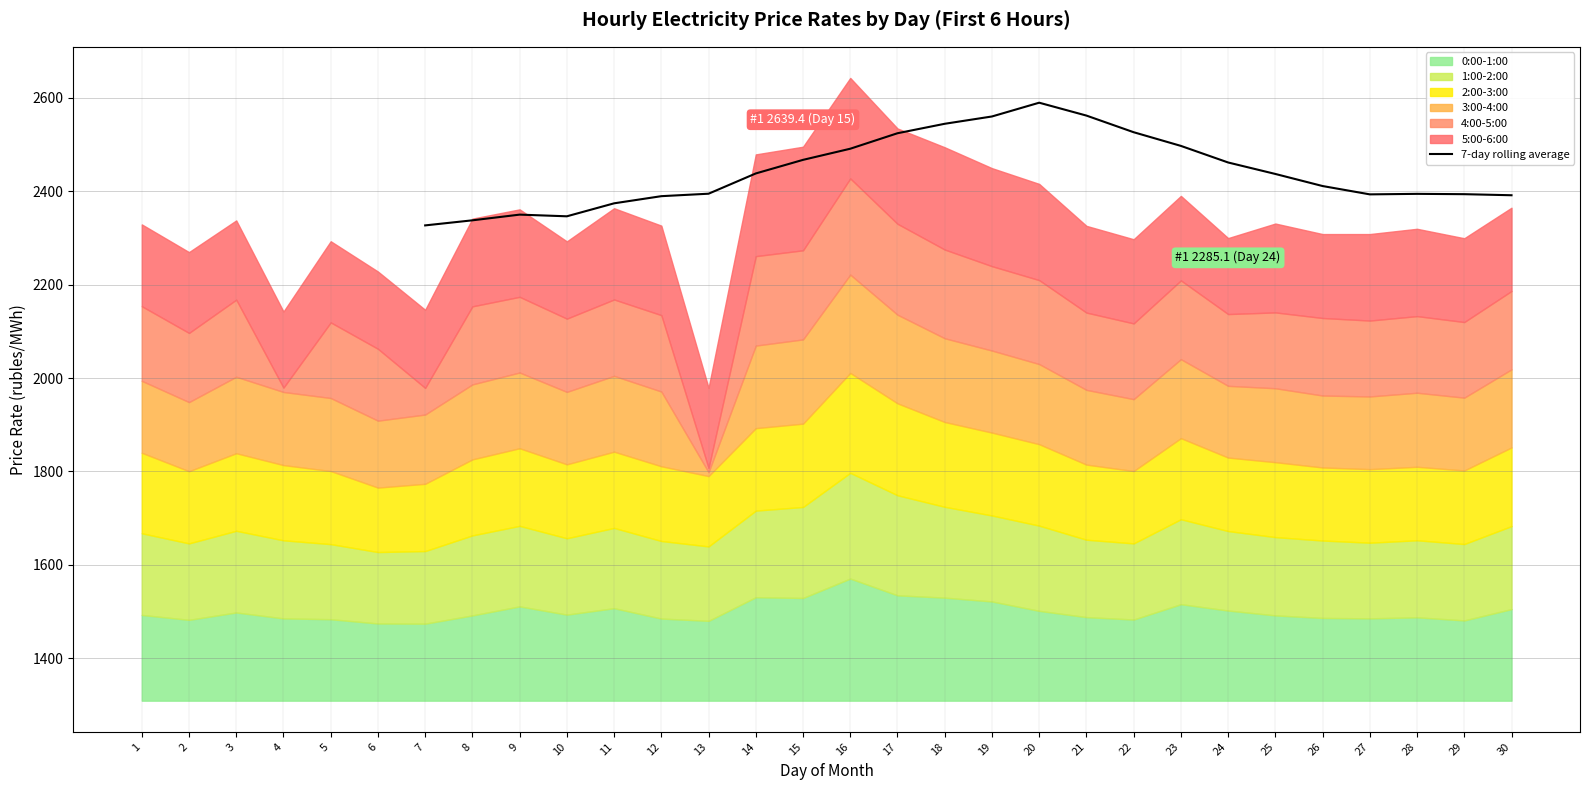

What is the difference between the maximum and minimum values?

262.5